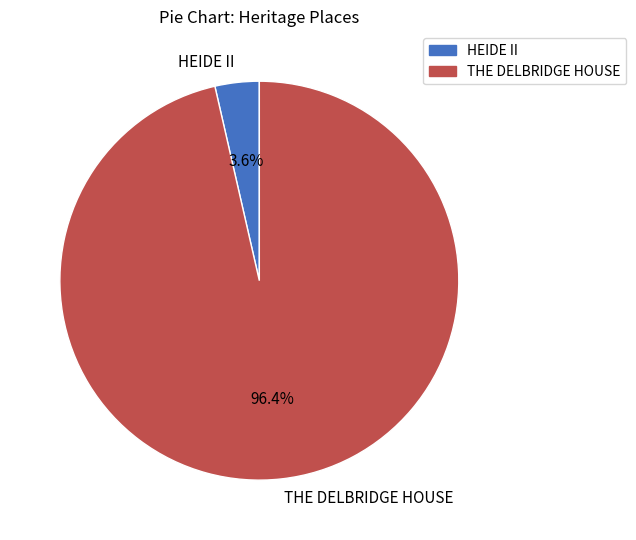

Which category accounts for the majority?

THE DELBRIDGE HOUSE